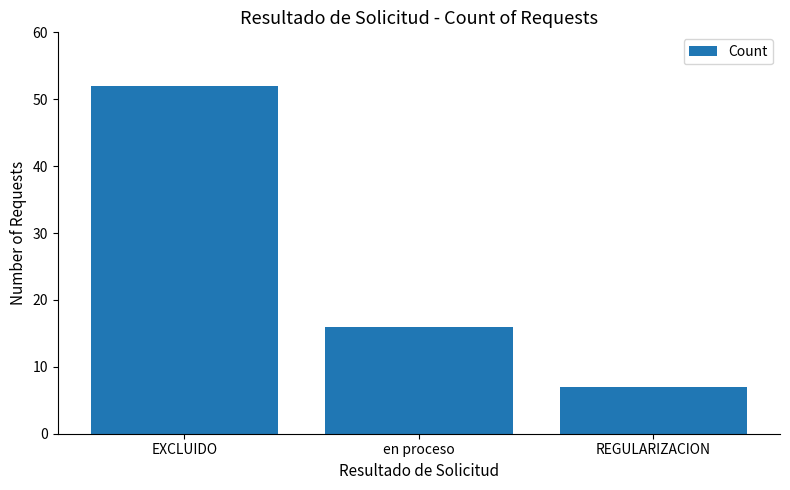

What is the difference between the maximum and minimum values?

45